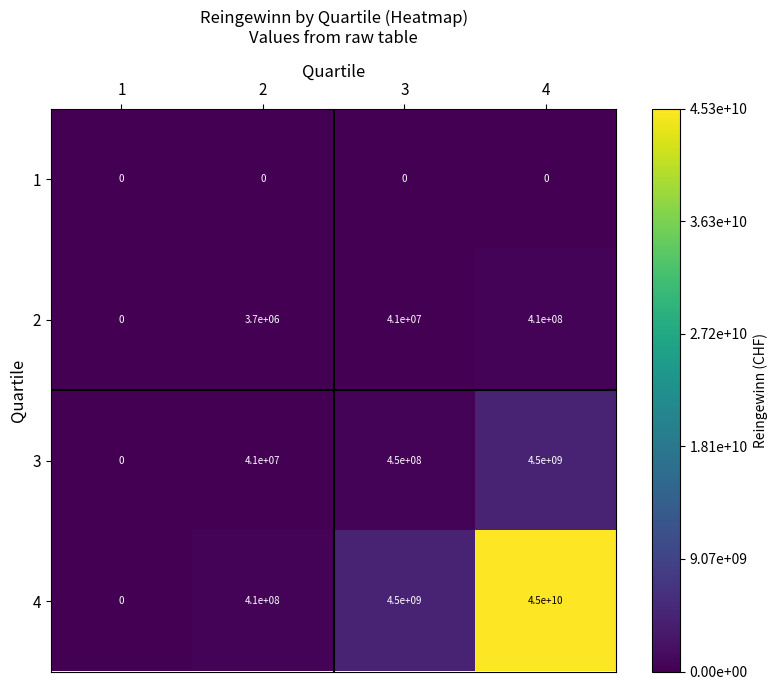

What is the greatest value displayed?

45000000000